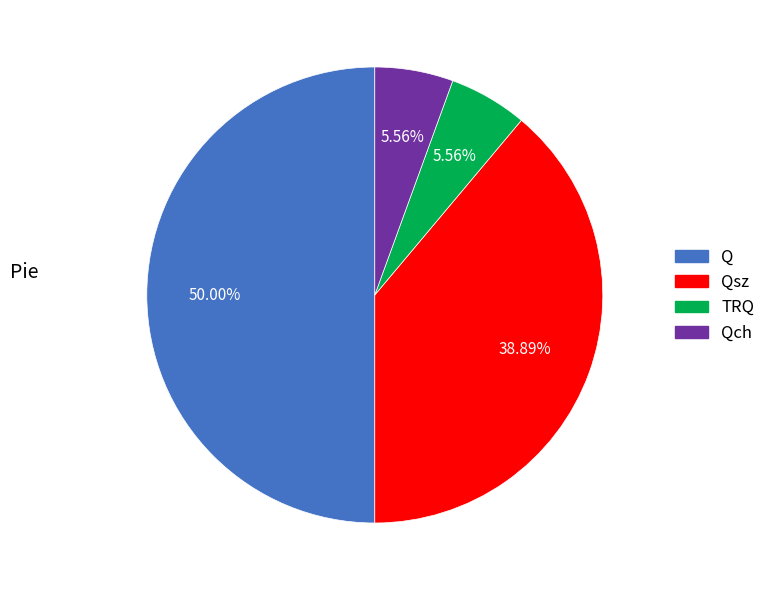

To the nearest percent, what is the difference between the largest and smallest slice percentages?

44%